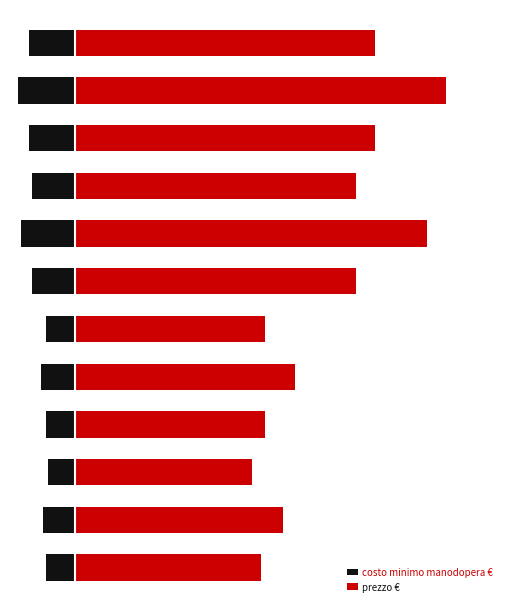

What is the difference between the maximum and minimum values in the costo minimo manodopera € series?

48.3